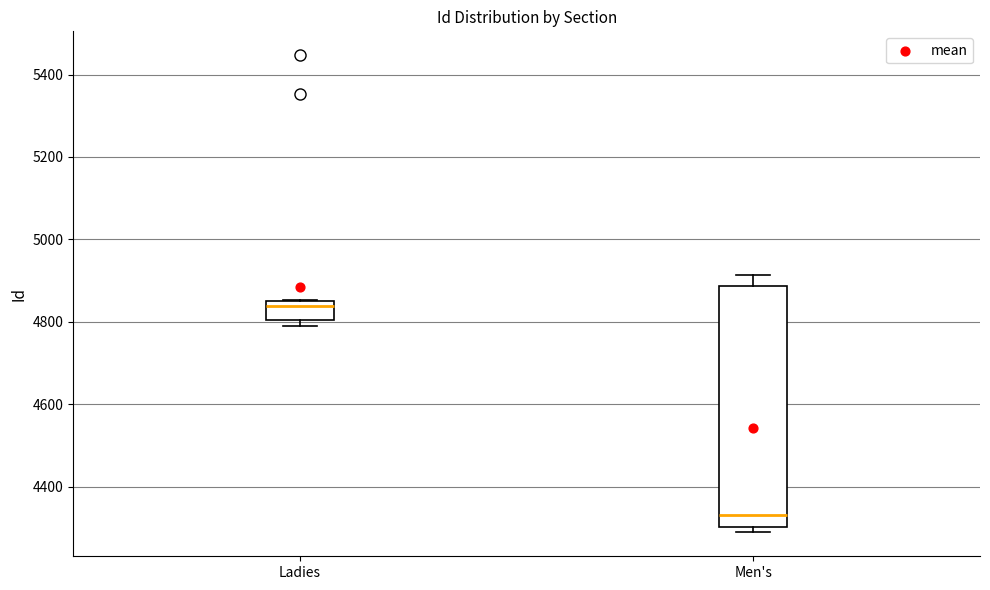

Reading left to right, read every box against the y-axis: the position of its median line, the range the box covers, and the ends of its whiskers. The values are not printed on the chart, so give them approximately, as read against the axis.

Ladies: median 4840, box 4800 to 4860, whiskers 4800 (just below the box's lower edge) to 4860
Men's: median 4340, box 4300 to 4880, whiskers 4280 to 4920